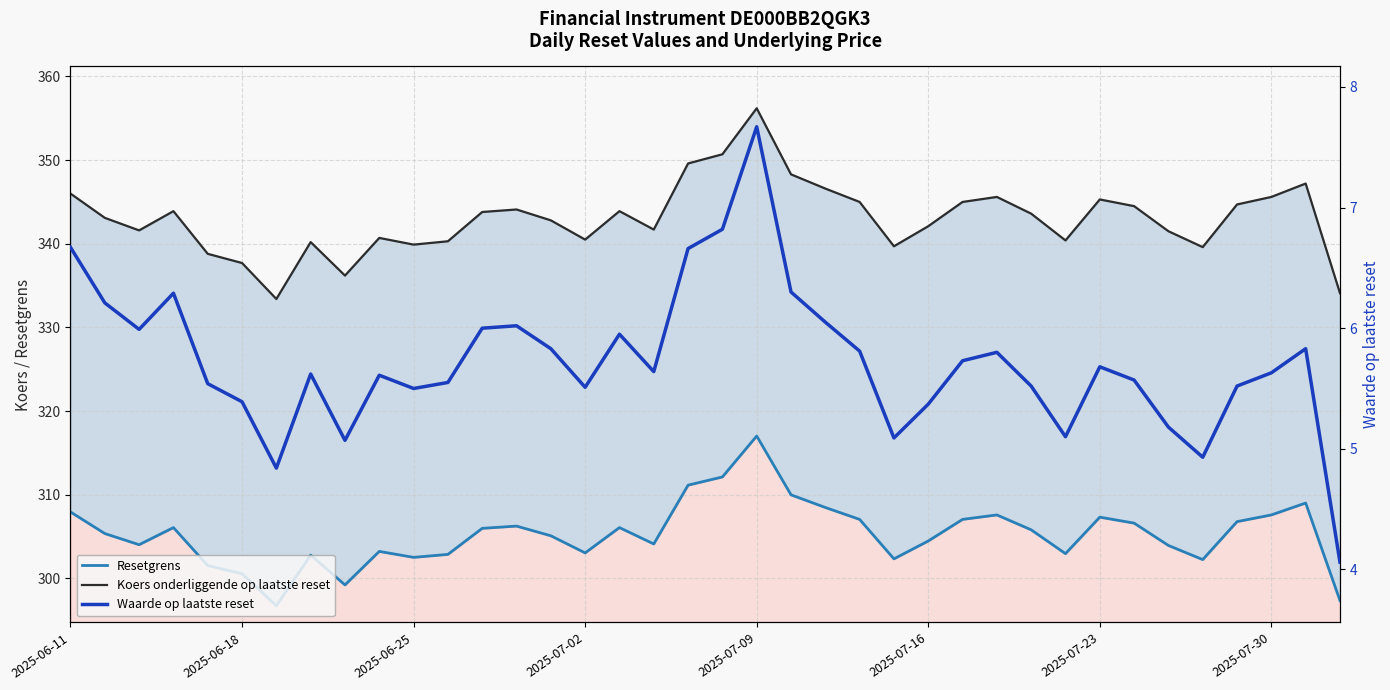

Between 20 and 26, which is larger?

20